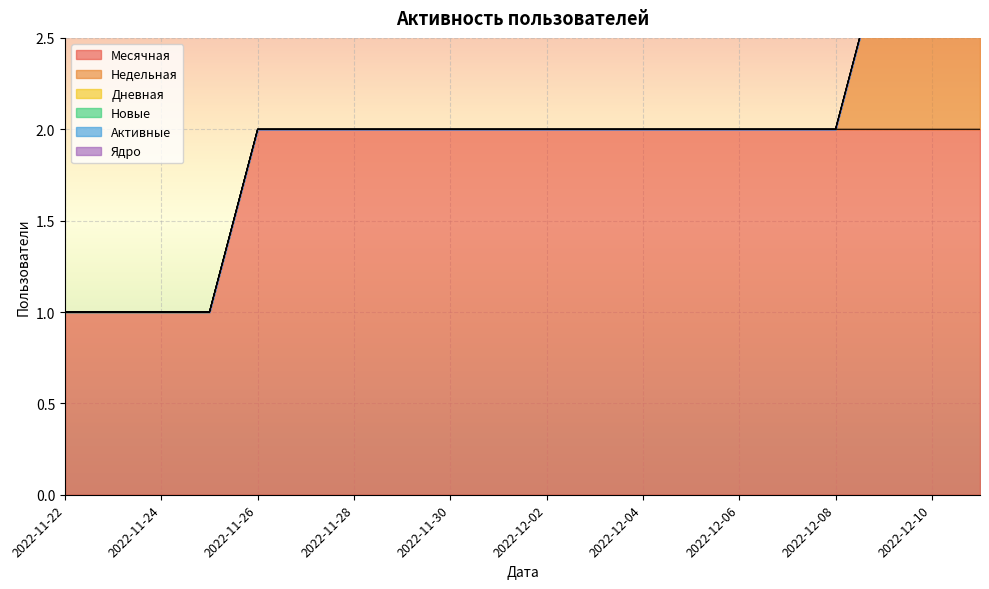

Rank the series at 2022-12-04 from highest to lowest value.

Месячная, Недельная, Дневная, Новые, Активные, Ядро